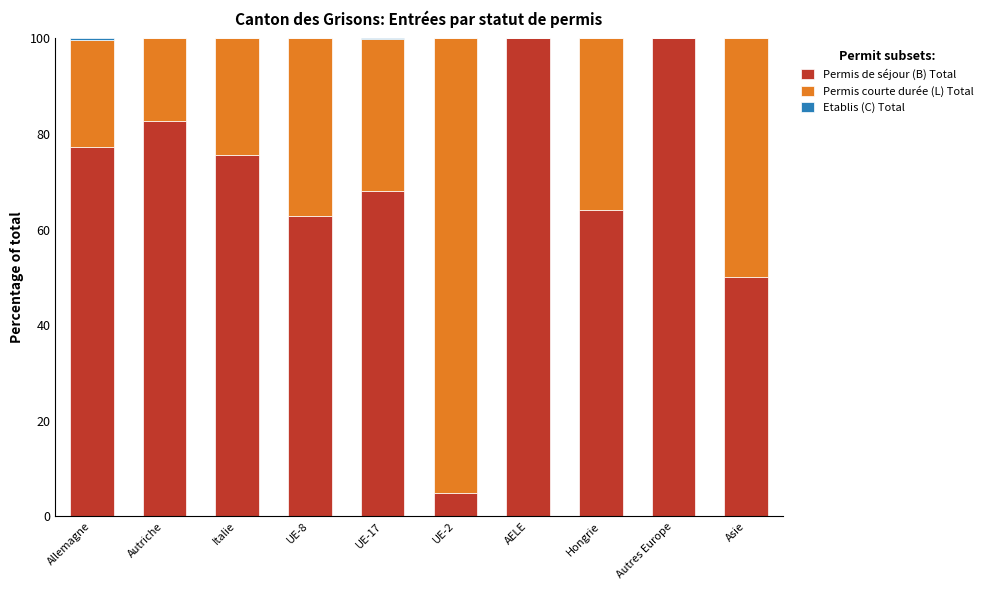

Is it true that Permis de séjour (B) Total equals 64.1 at Hongrie?

True